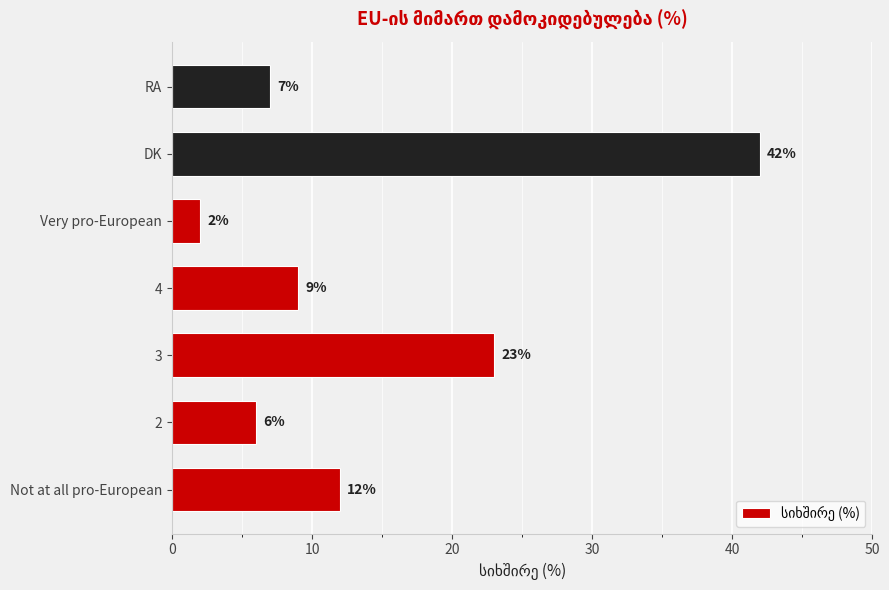

At which label is the value closest to 22?

3